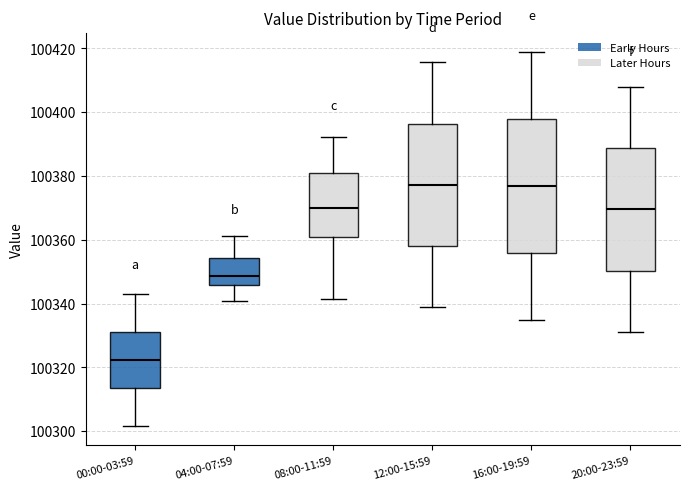

Reading left to right, transcribe this box plot: for each box, give where its median line is, the range the box spans, and where its two whiskers end, as read against the y-axis. The values are not printed on the chart, so give them approximately, as read against the axis.

00:00-03:59: median 100322, box 100314 to 100330, whiskers 100302 to 100344
04:00-07:59: median 100348, box 100346 to 100354, whiskers 100340 to 100362
08:00-11:59: median 100370, box 100360 to 100382, whiskers 100342 to 100392
12:00-15:59: median 100378, box 100358 to 100396, whiskers 100338 to 100416
16:00-19:59: median 100376, box 100356 to 100398, whiskers 100334 to 100418
20:00-23:59: median 100370, box 100350 to 100388, whiskers 100332 to 100408